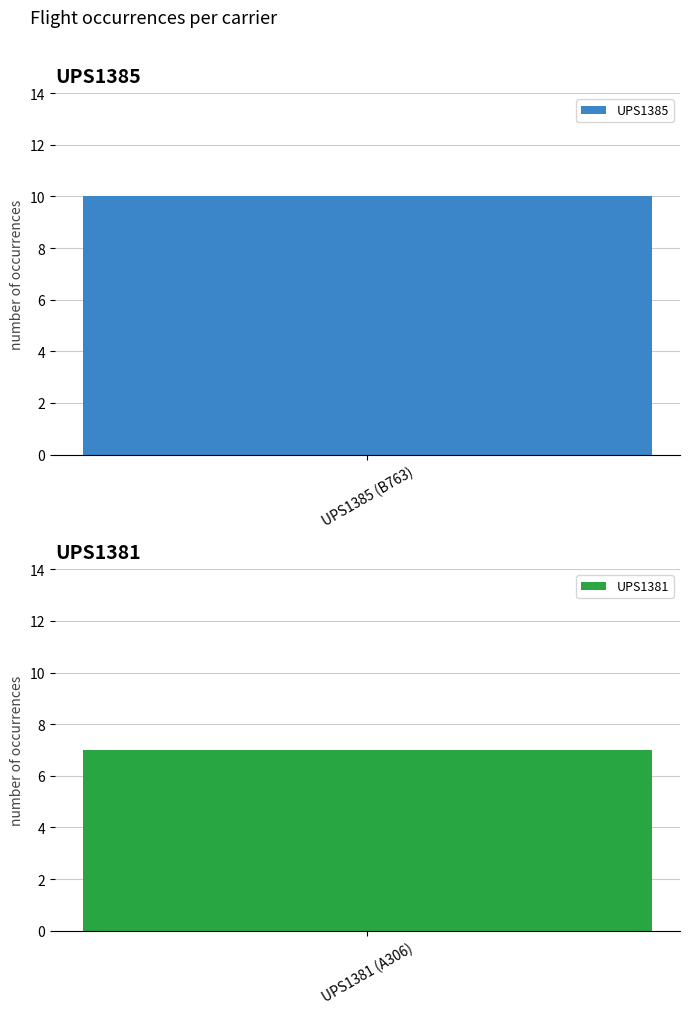

What value does the data have at UPS1385?

10